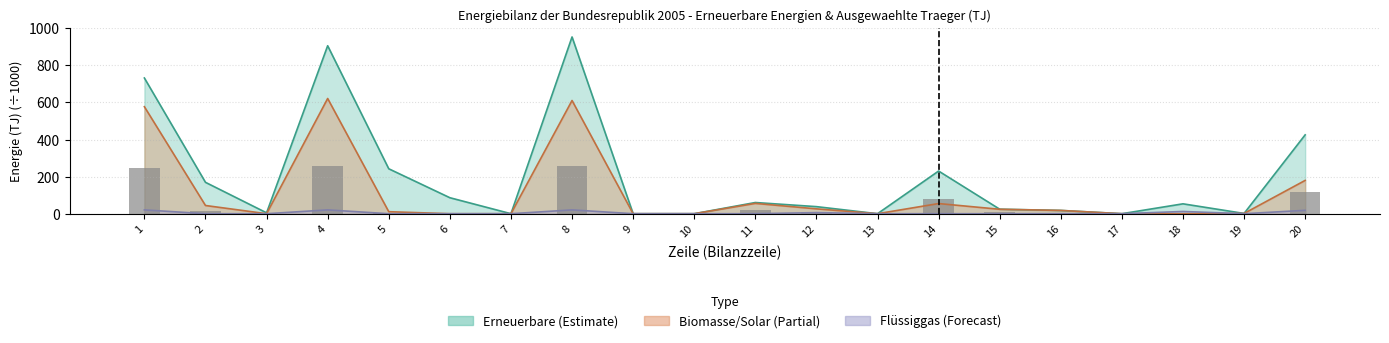

The chart shows a value of 255.2 at 8. True or false?

True